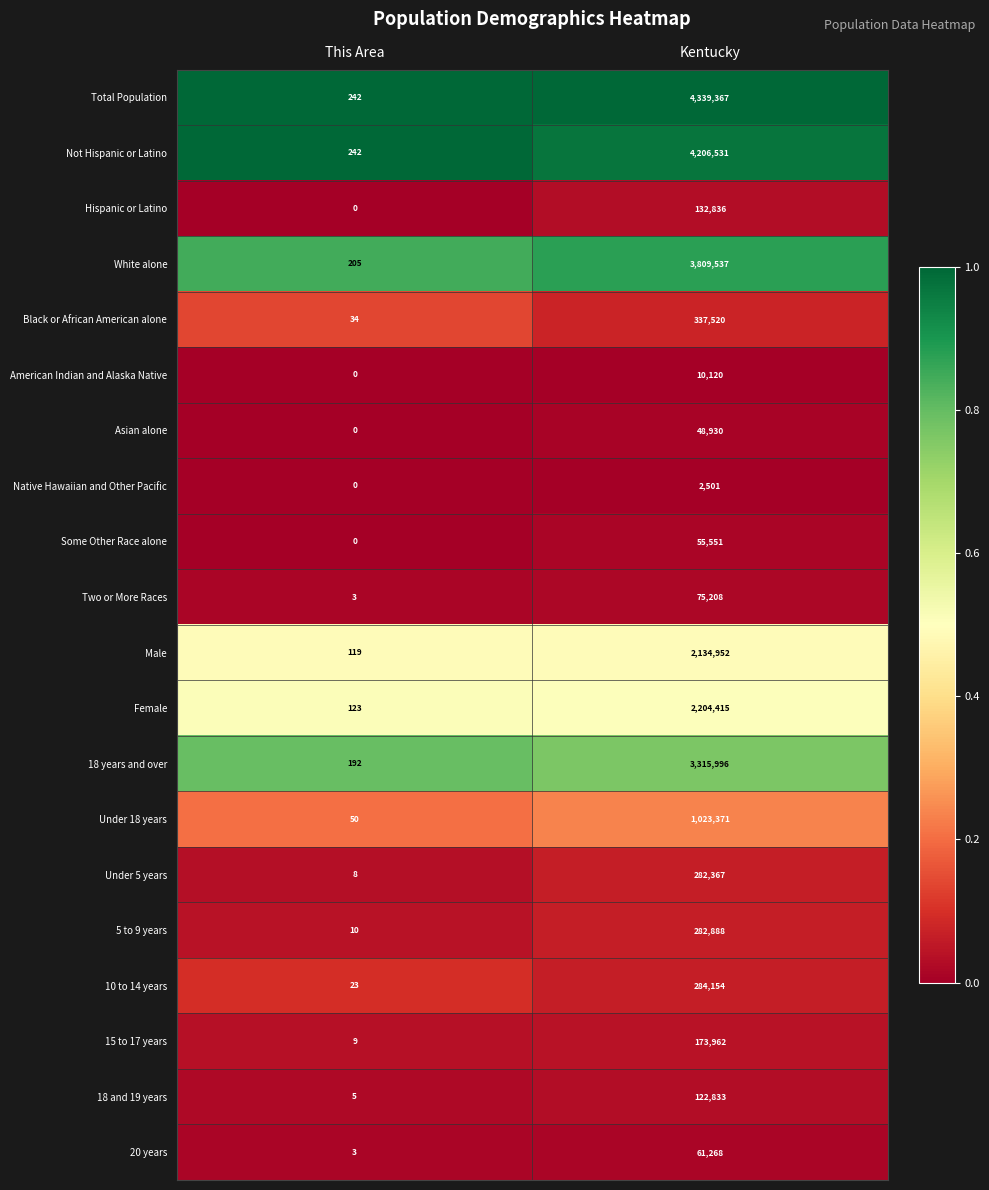

What is the total value across all series at Kentucky?

22904307